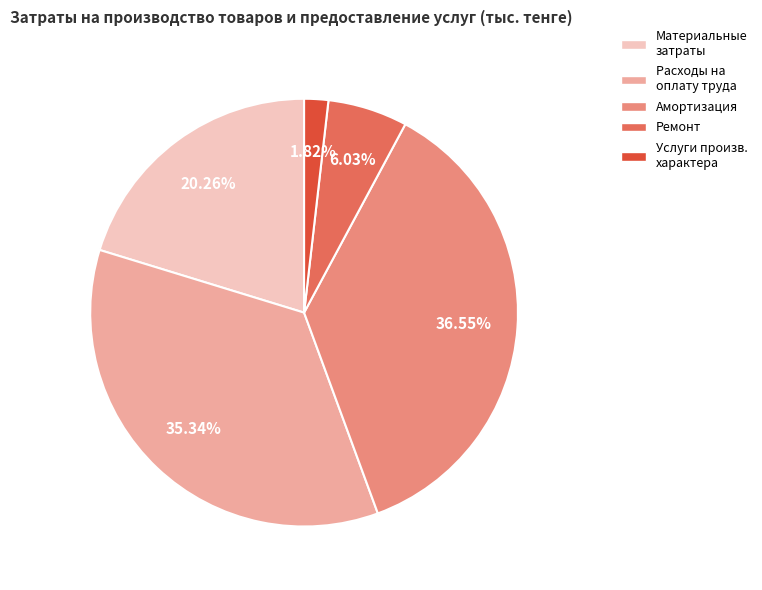

Is there any slice that represents more than half of the pie?

No